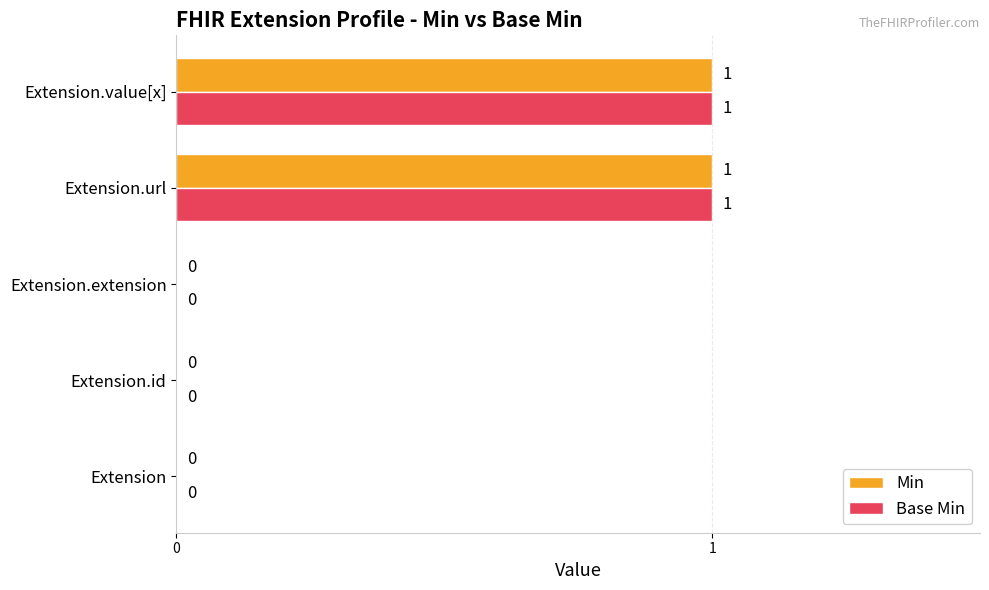

What is the sum of all Min values?

2